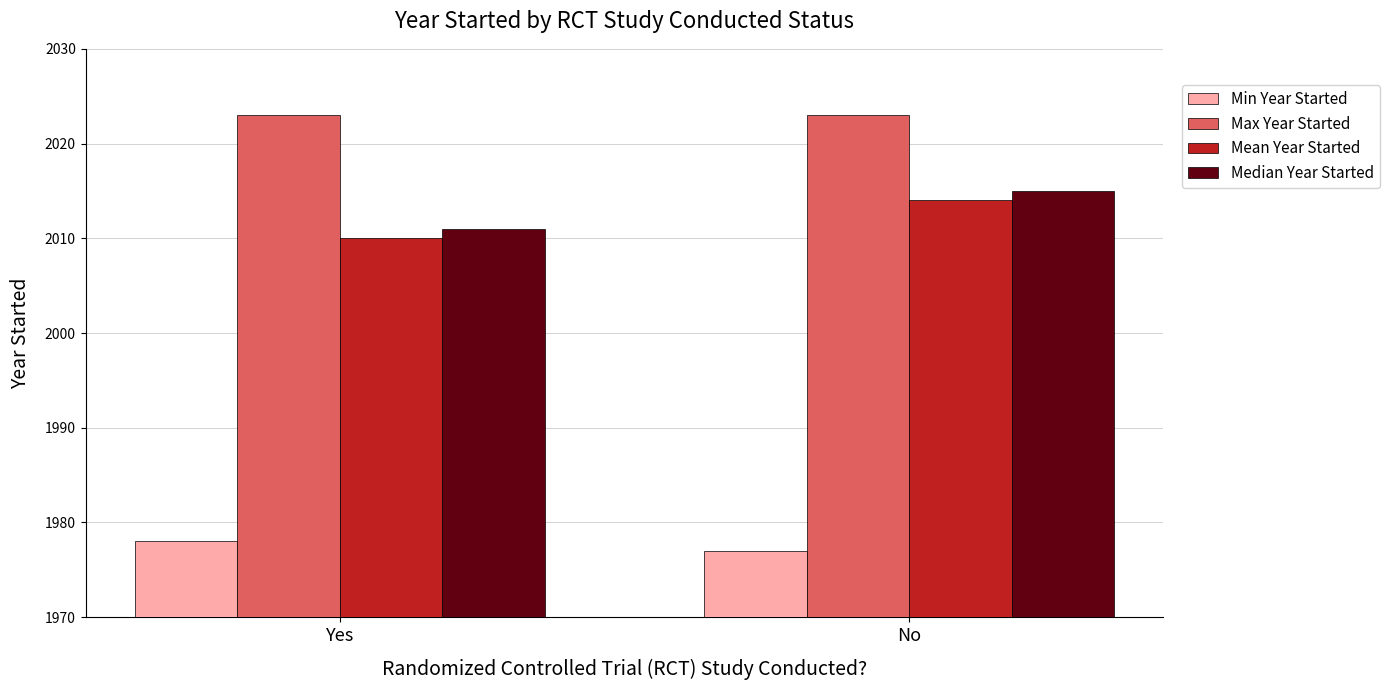

What is the highest value of the Mean Year Started series?

2014